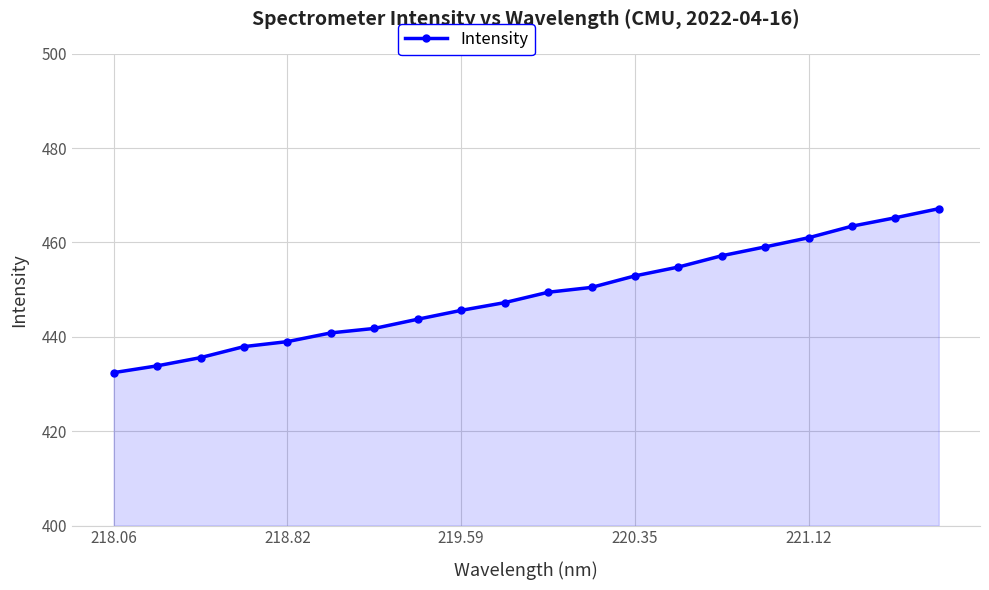

True or false: the data has more than 2 interior local peaks.

False